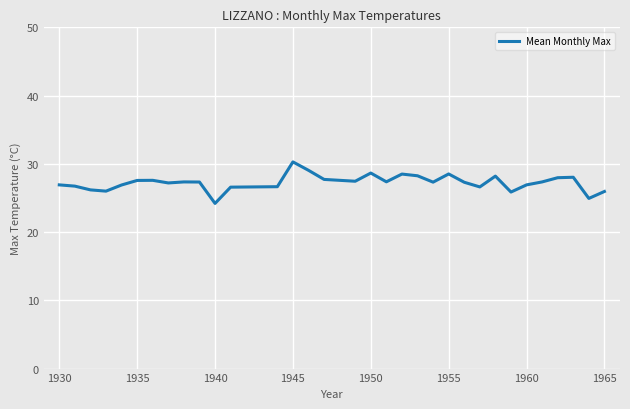

What is the greatest value displayed?

30.3